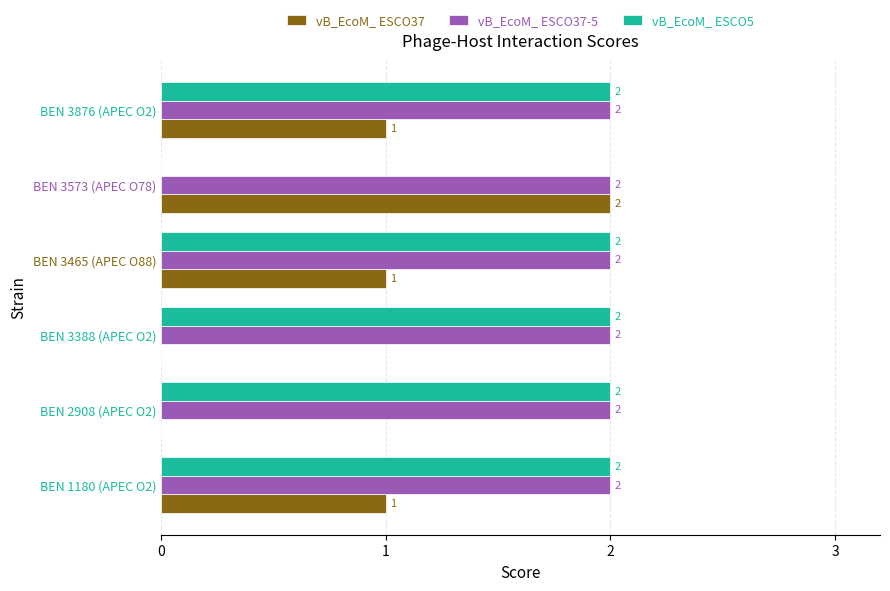

True or false: vB_EcoM_ ESCO37-5 has a value of 3 at BEN 2908 (APEC O2).

False